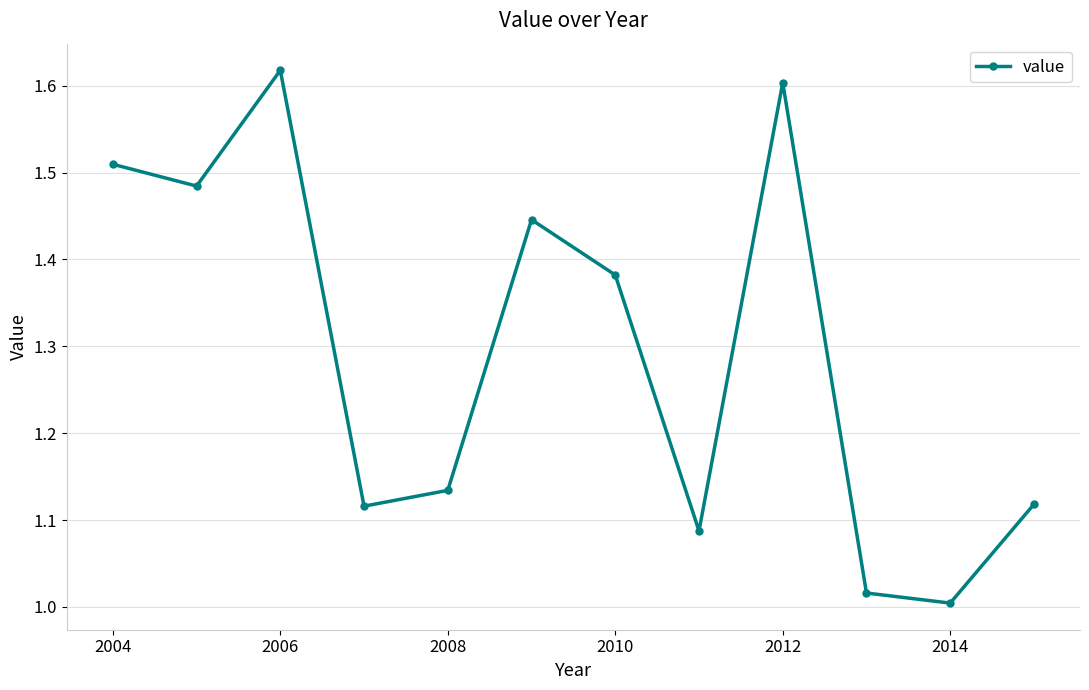

True or false: there are more than 0 points higher than both neighbors.

True